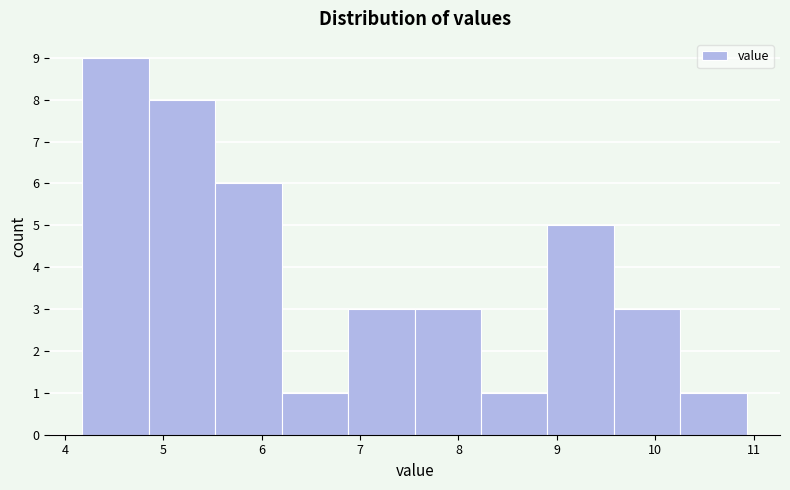

What is the height of the bar covering 5.5 to 6.2 on the x-axis? Neither the bar edges nor the heights are printed on the chart, so give them approximately, as read against the axes.

6